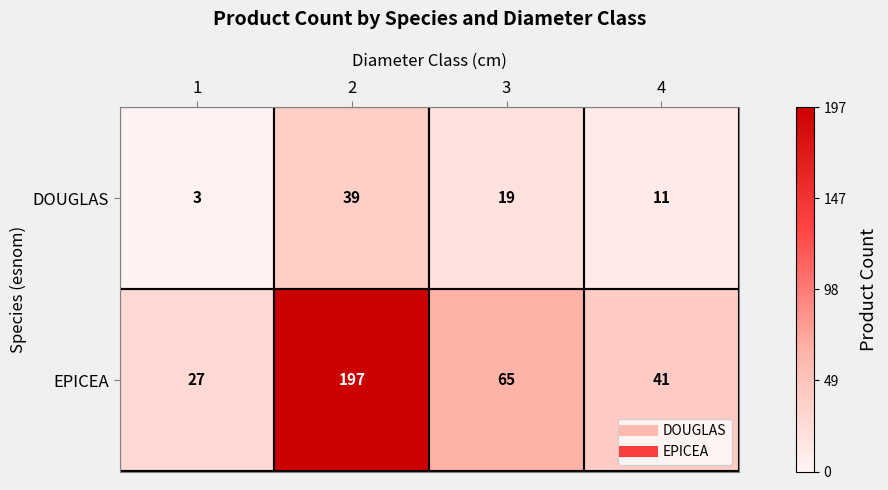

Which series changed the most between 2 and 4?

EPICEA